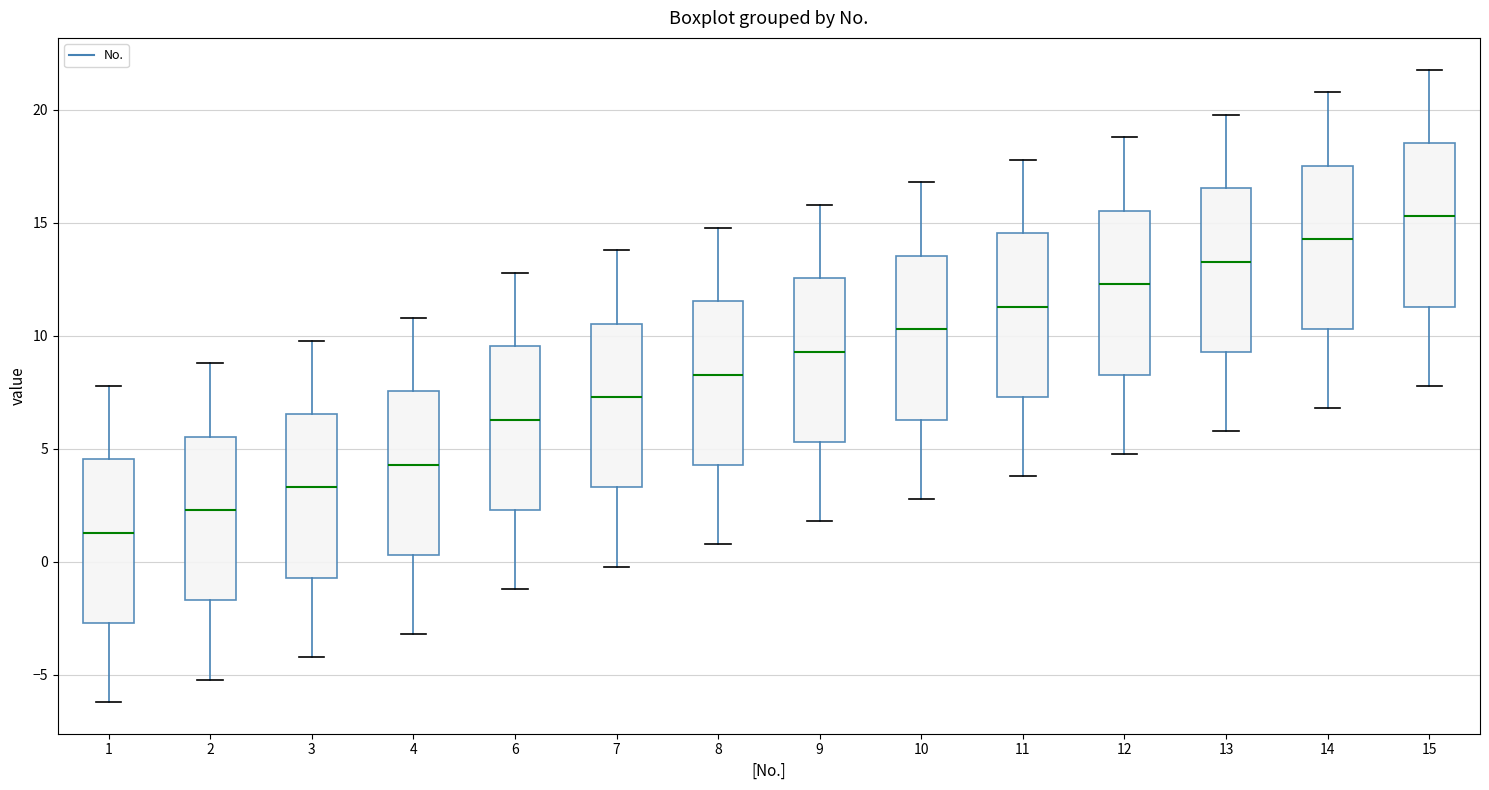

Which box has the highest median line?

15